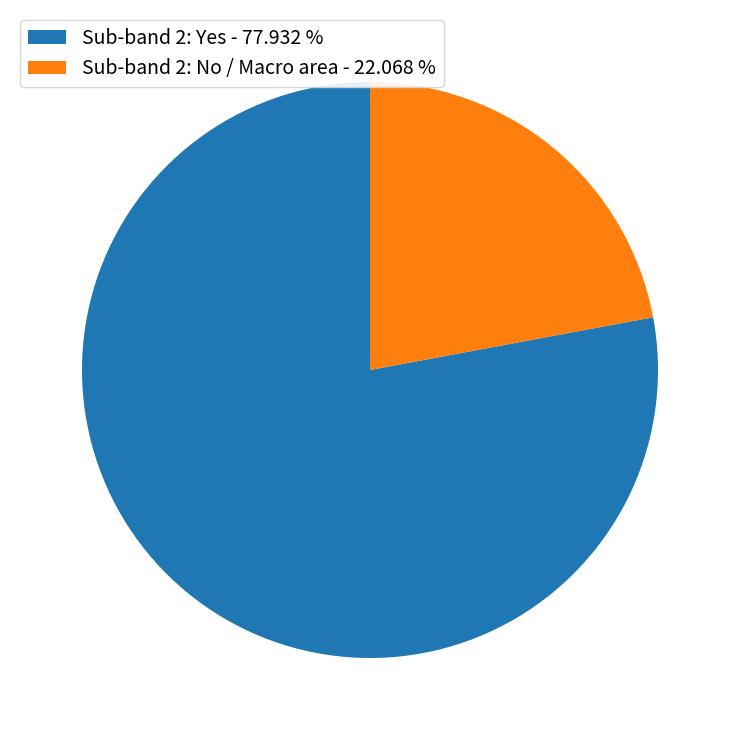

Is there any slice that represents more than half of the pie?

Yes